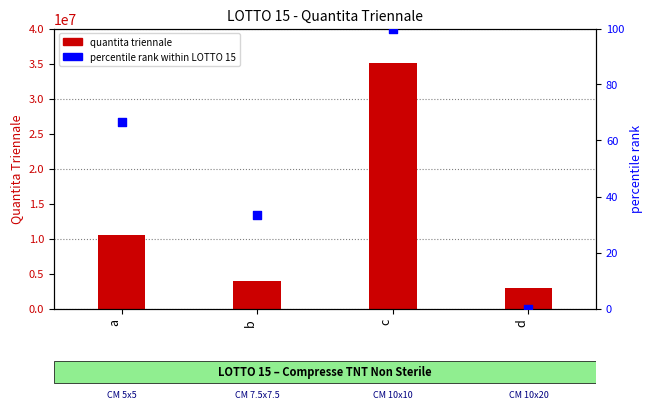

Which series has the largest total across all categories?

QUANTITA' TRIENNALE (a)